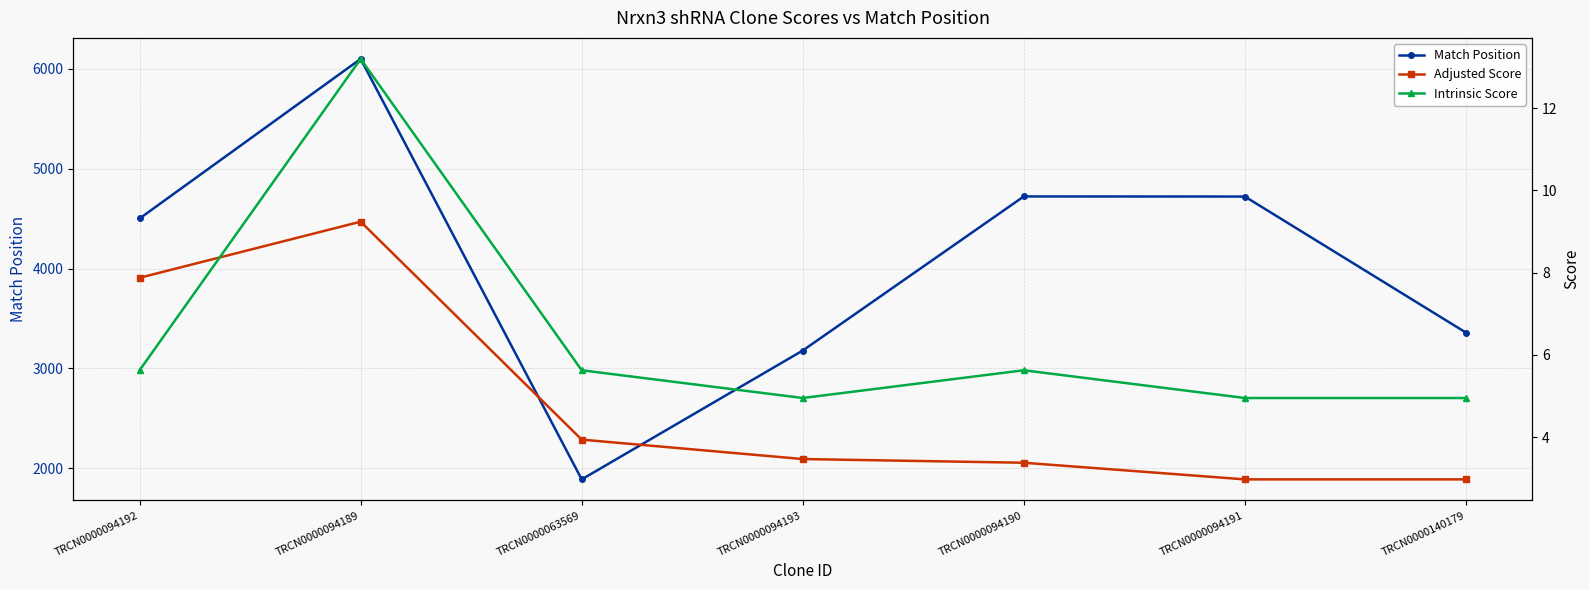

What is the difference between the Intrinsic Score values at TRCN0000094193 and TRCN0000094189?

8.2